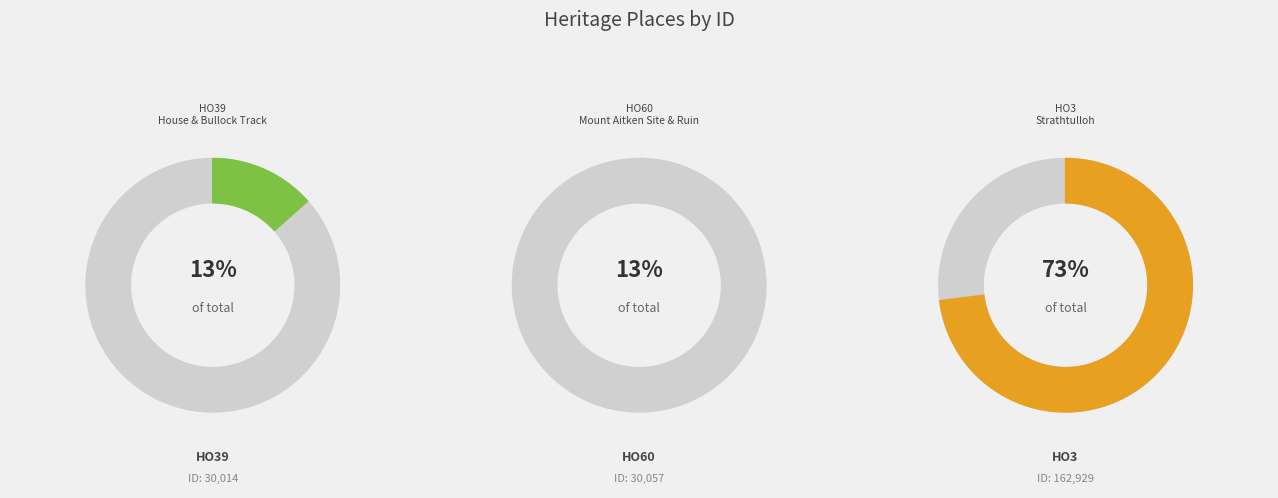

Which category has the biggest portion of the pie?

HO3 - Strathtulloh